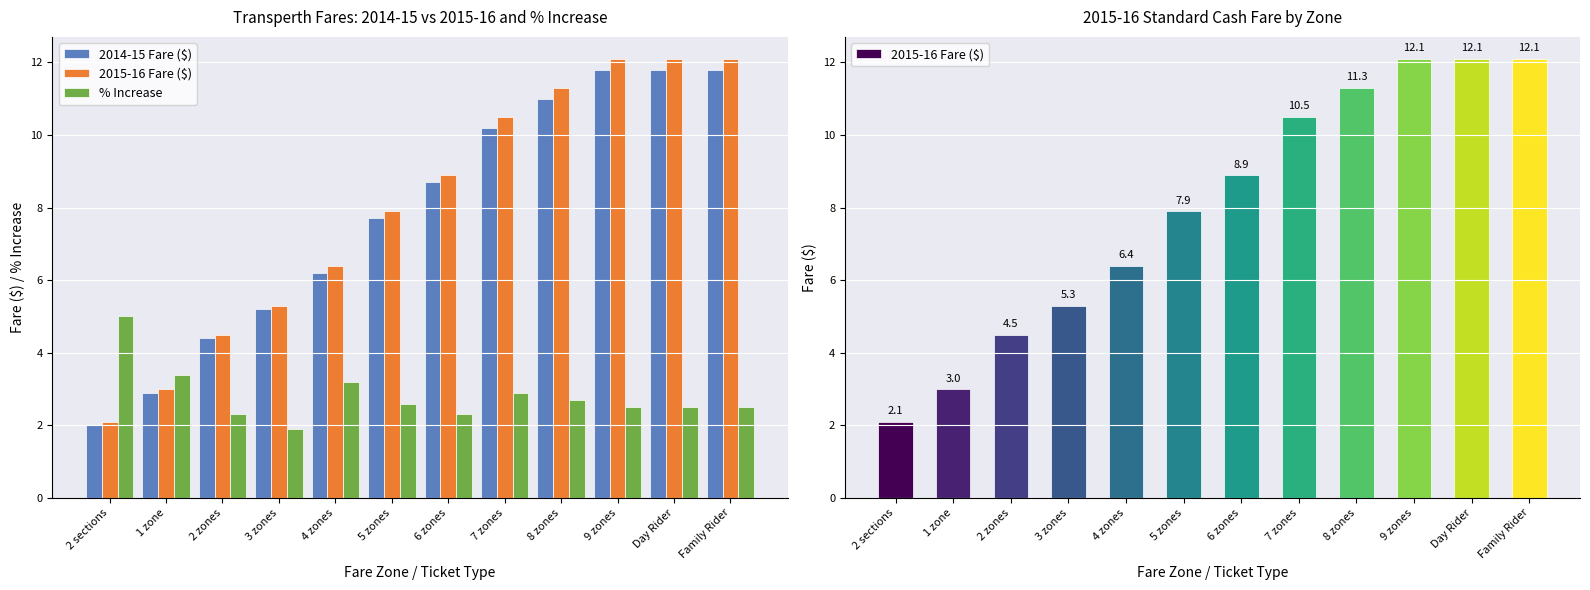

True or false: 2015-16 Fare ($) has a value of 0.6 at 2 sections.

False